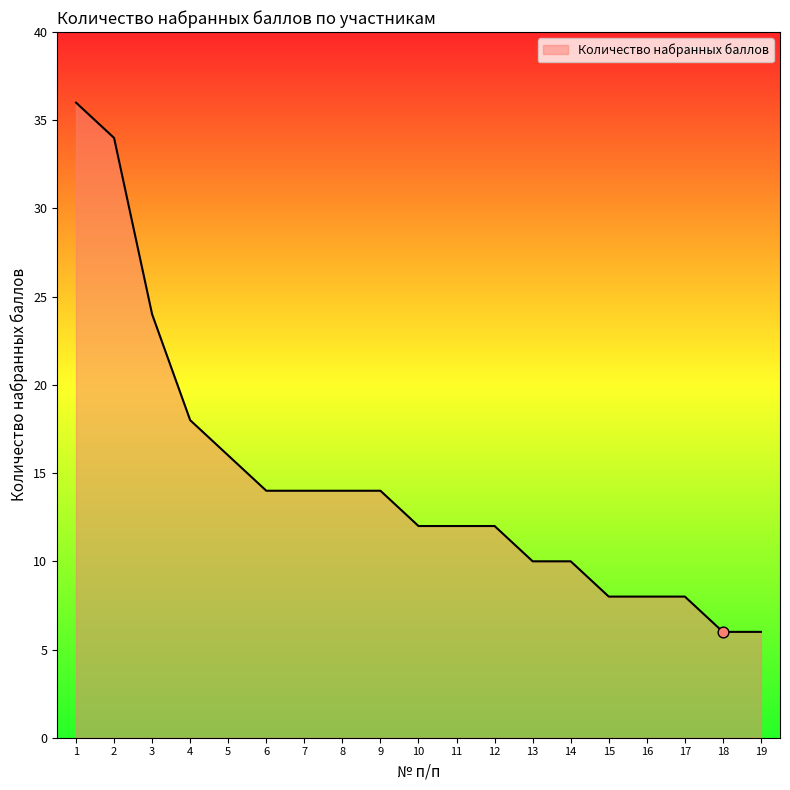

Between 7 and 16, which is larger?

7